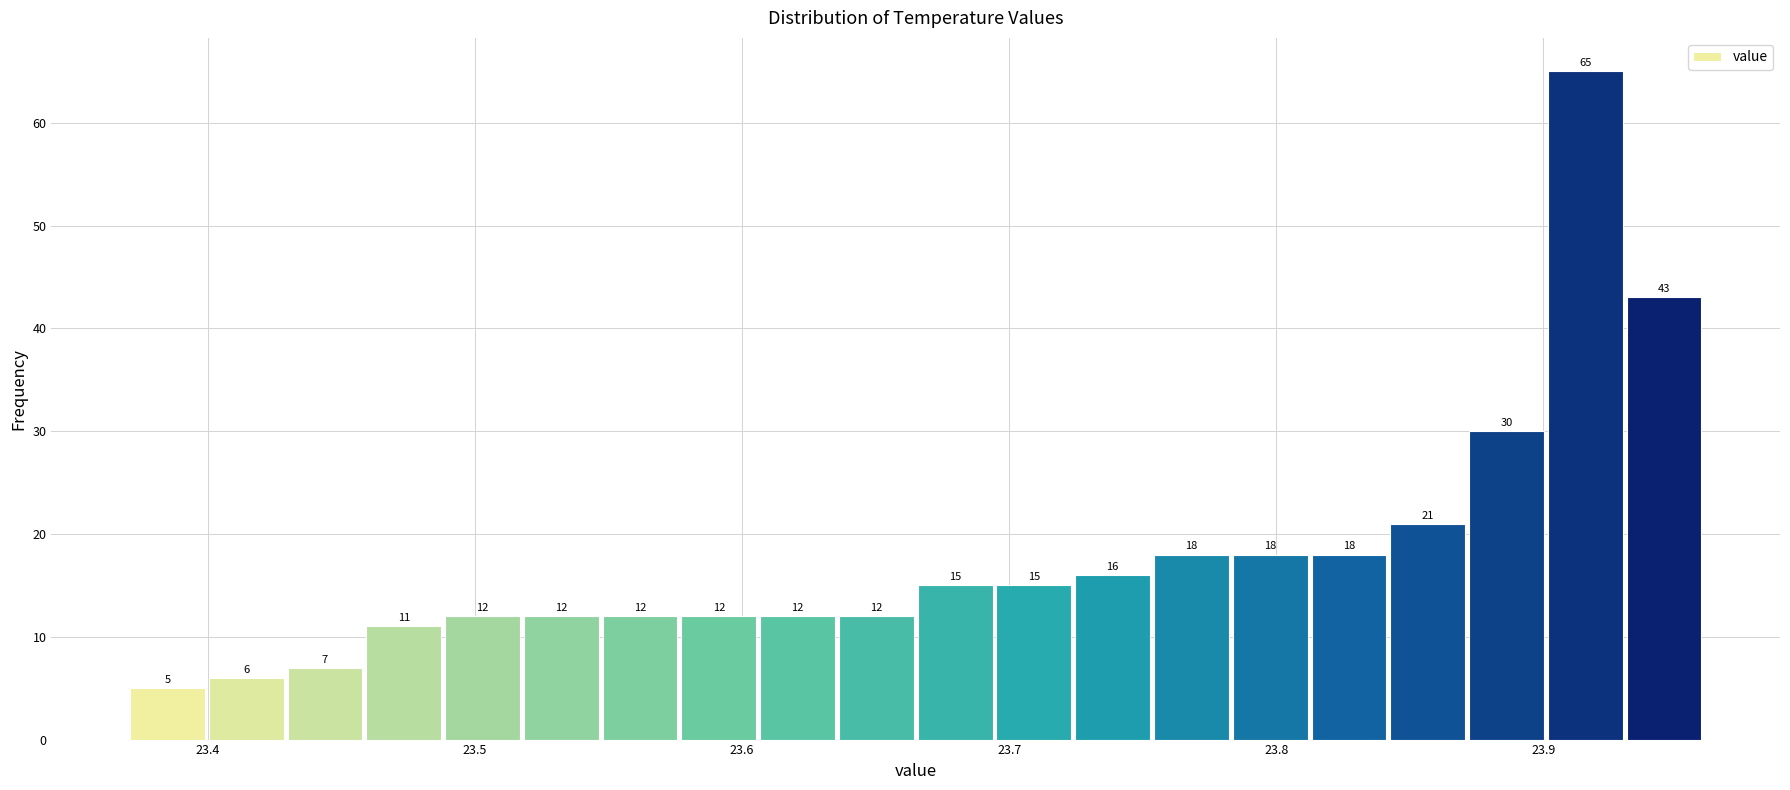

Read against the x-axis, roughly where is the centre of the tallest bar?

23.92